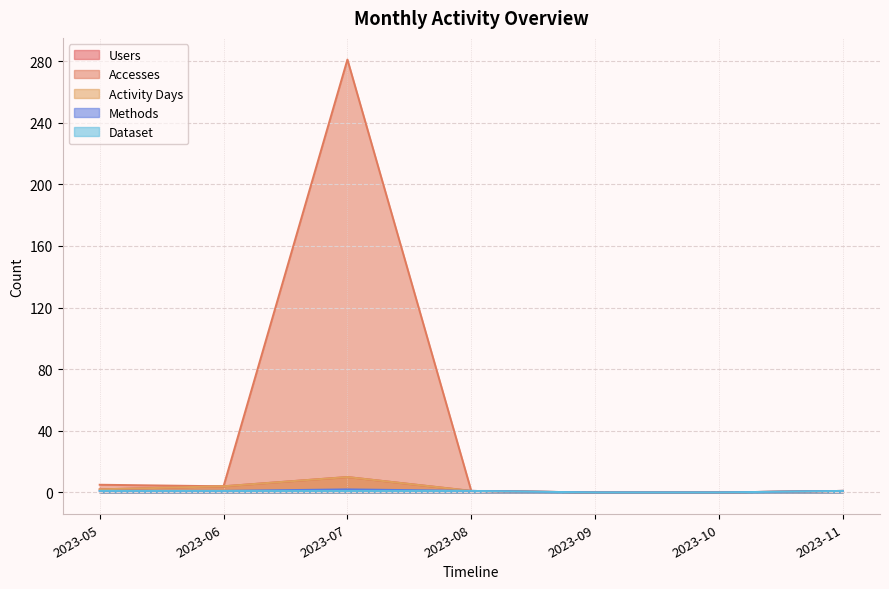

At which category does Activity Days reach its first local peak?

2023-07